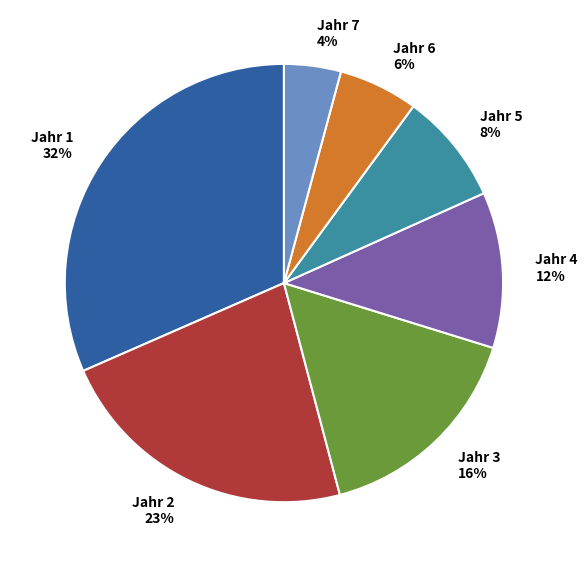

Does any single category account for the majority?

No